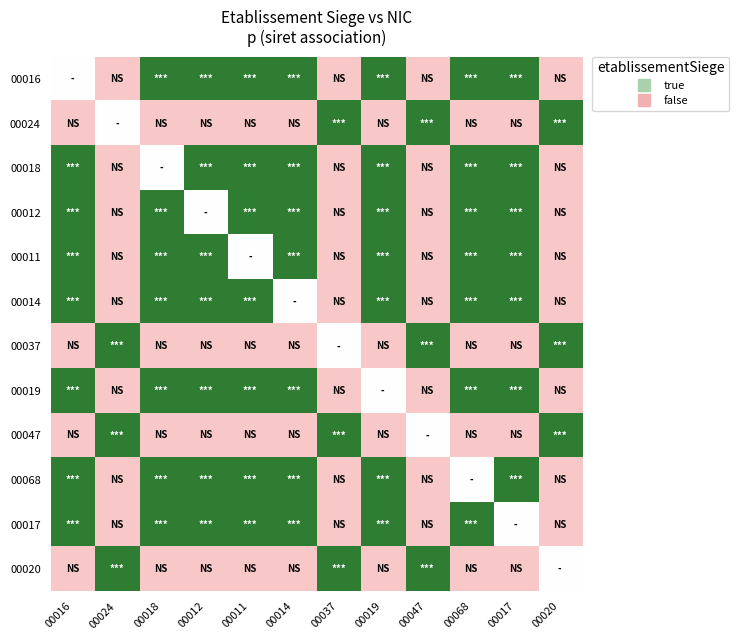

Between 00011 and 00024, which is larger?

00011